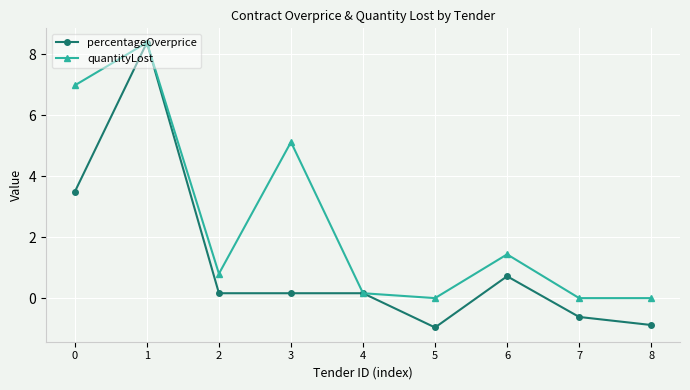

What is the lowest value of the percentageOverprice series?

-1.0